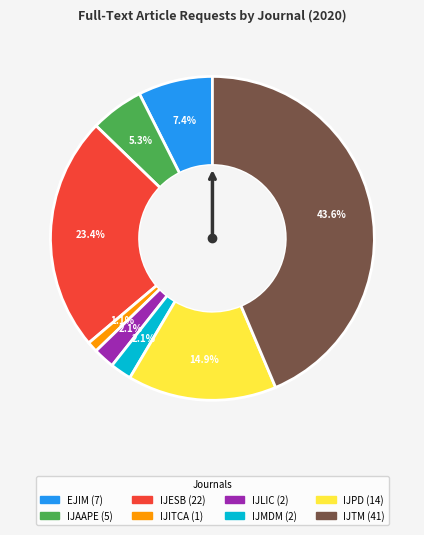

Count the number of slices in the pie.

8